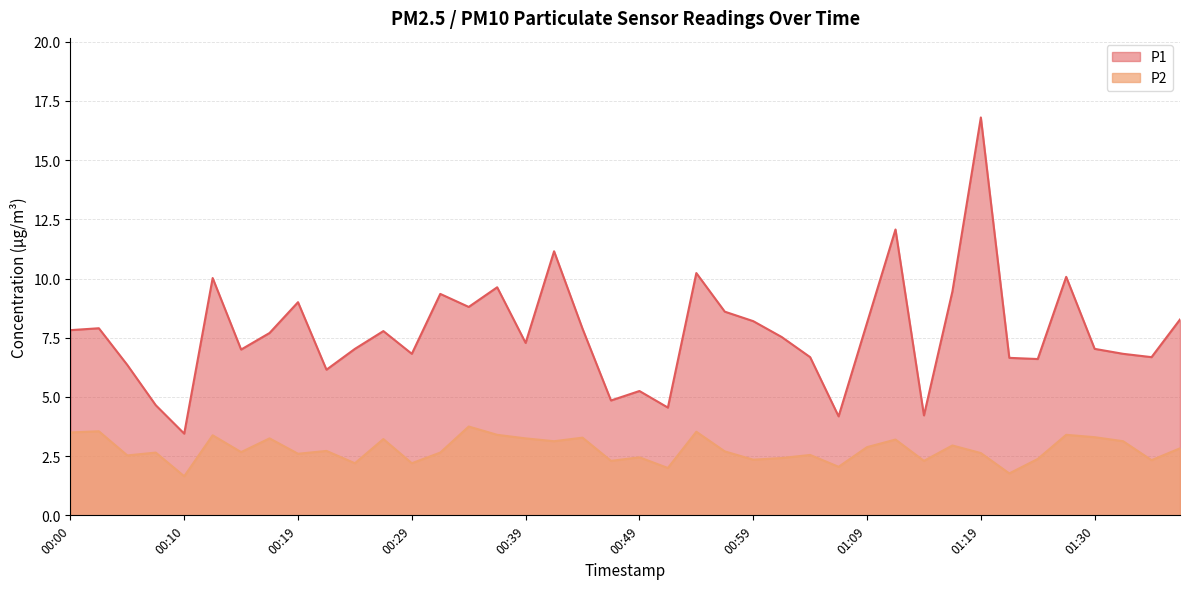

Where is the first local minimum for P1?

00:10